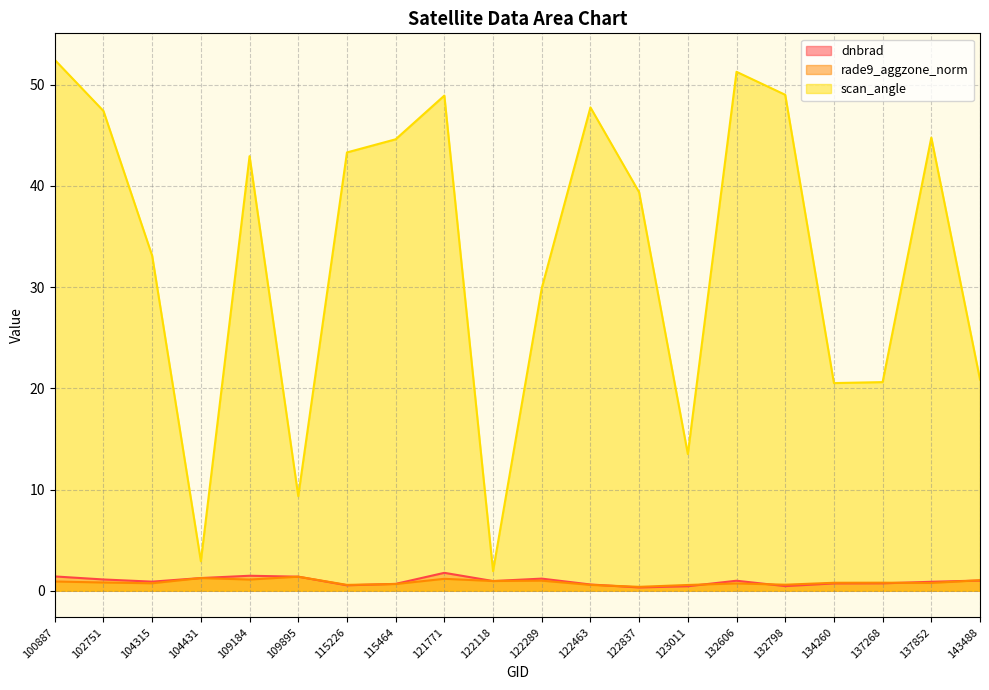

At which category does rade9_aggzone_norm reach its first local peak?

104431